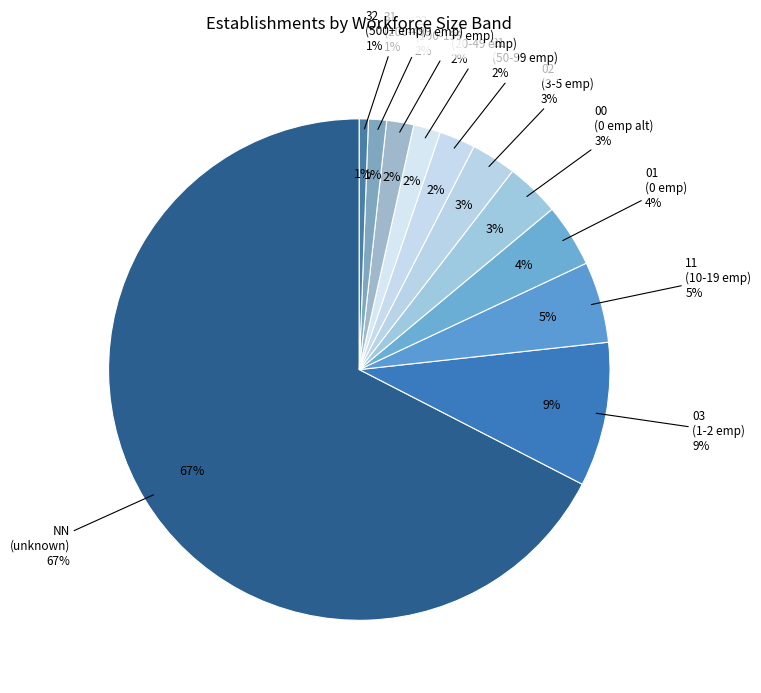

Which category accounts for the majority?

NN